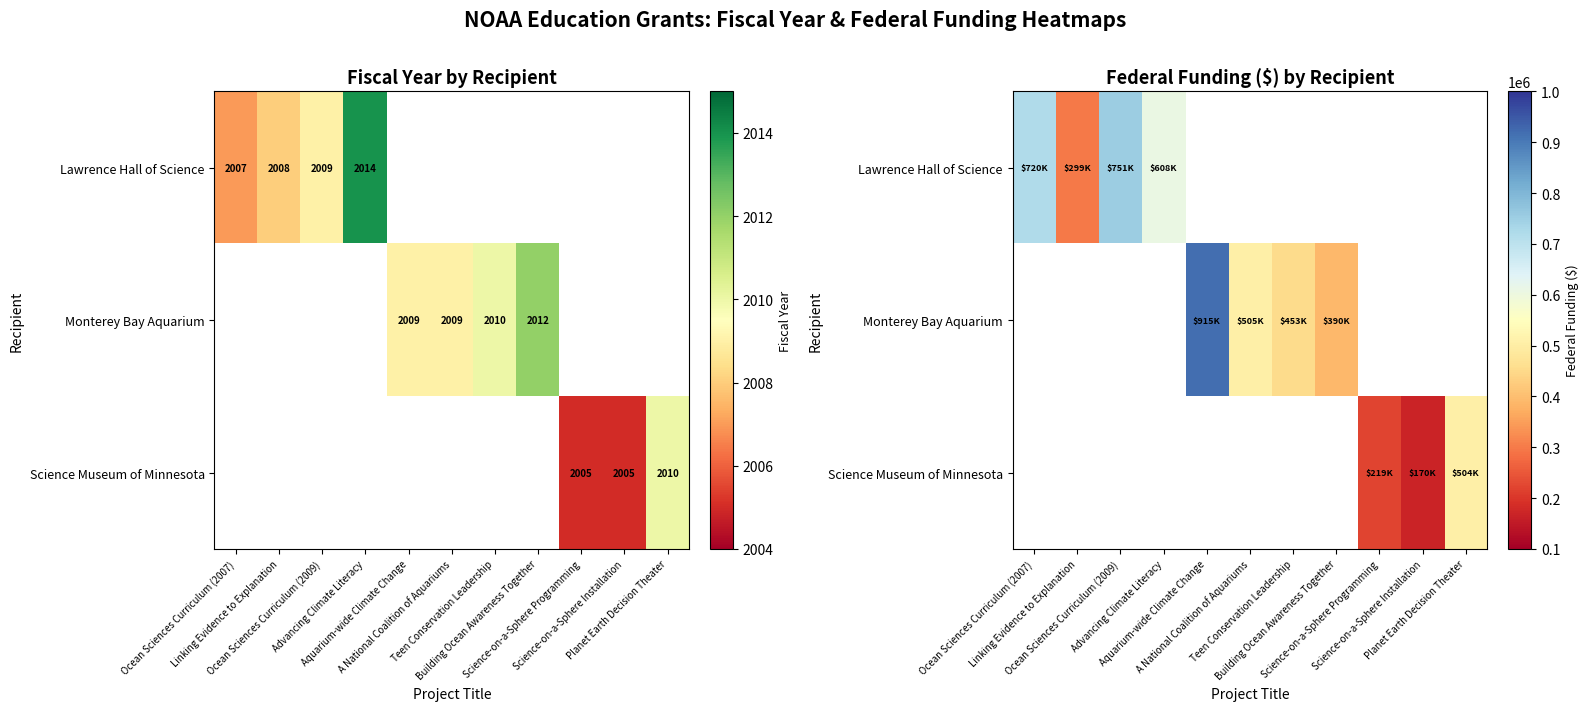

How many positive values does the Science Museum of Minnesota series have?

3